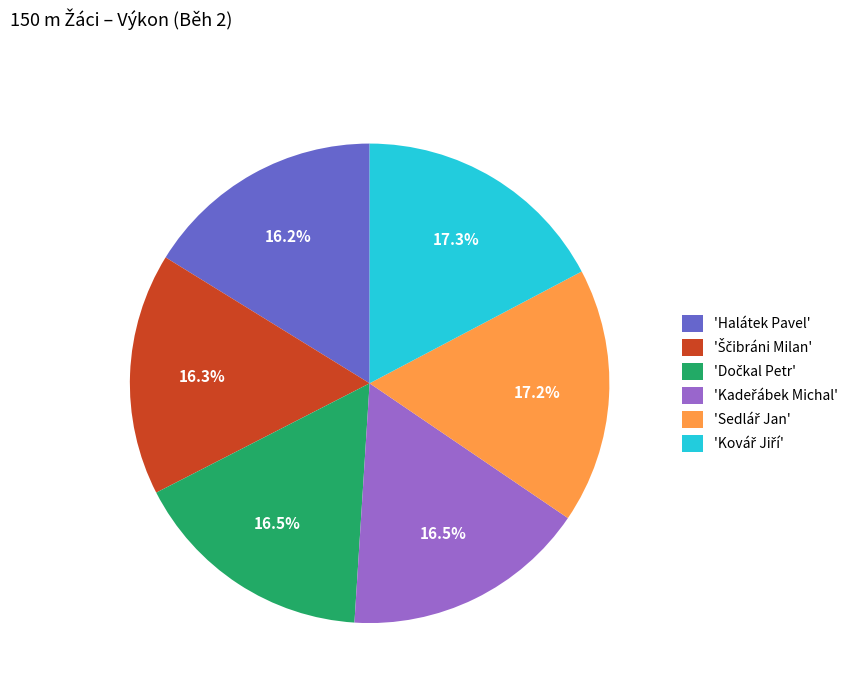

Is there a majority slice in this chart?

No